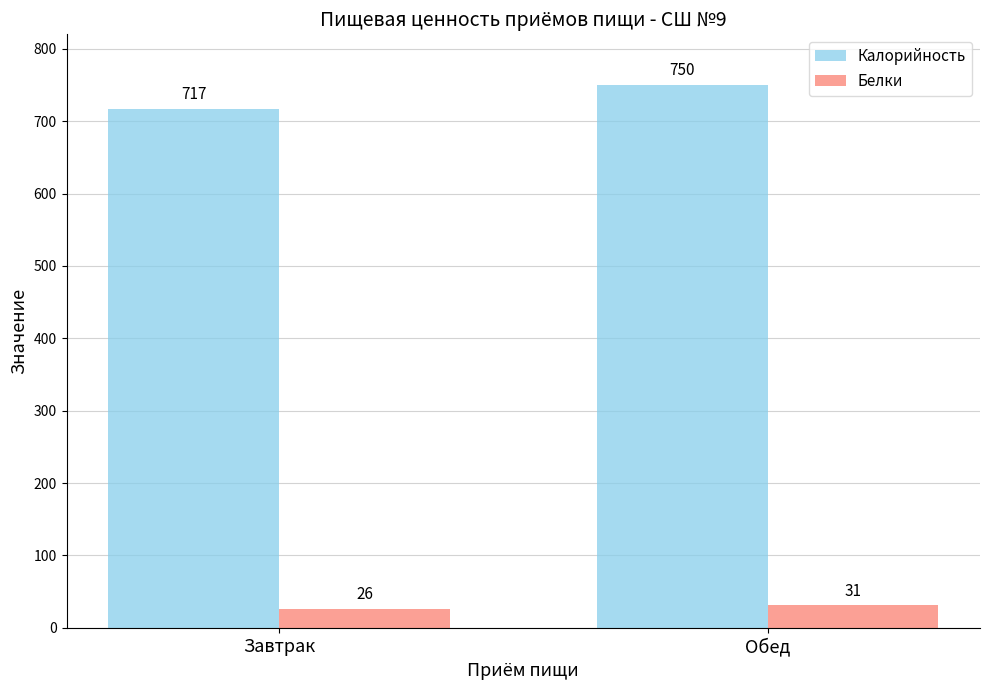

How many bars are there in each group?

2